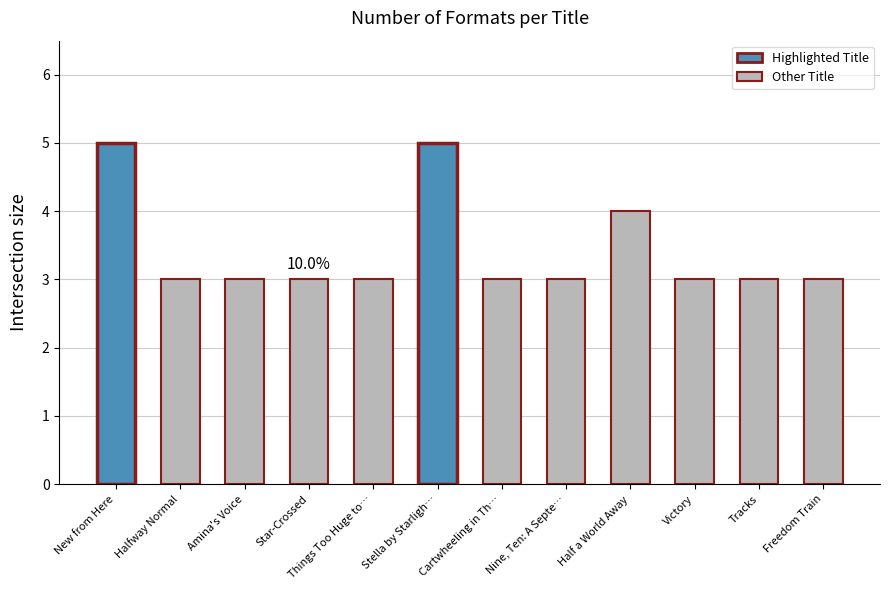

The value at Nine, Ten: A Septe… is 3. True or false?

True